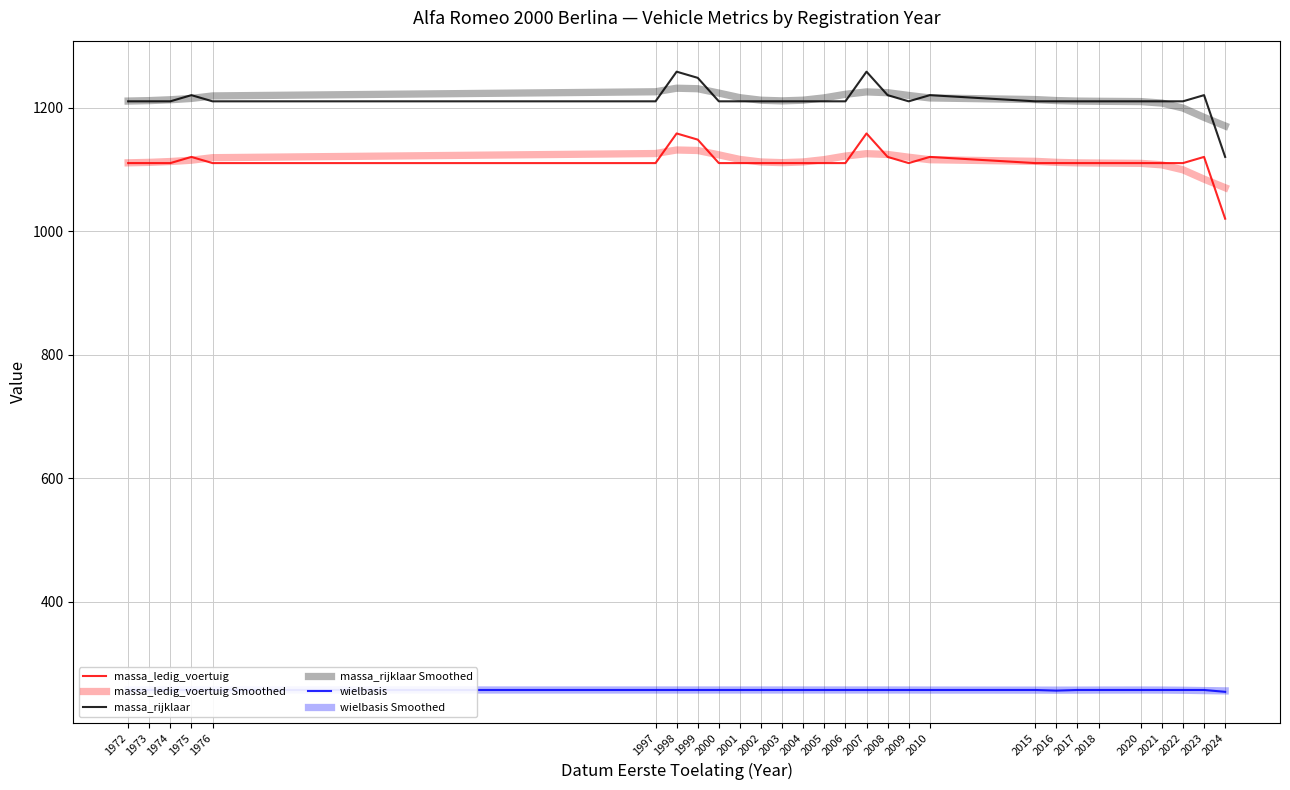

At which category is the sum across all series the highest?

1998